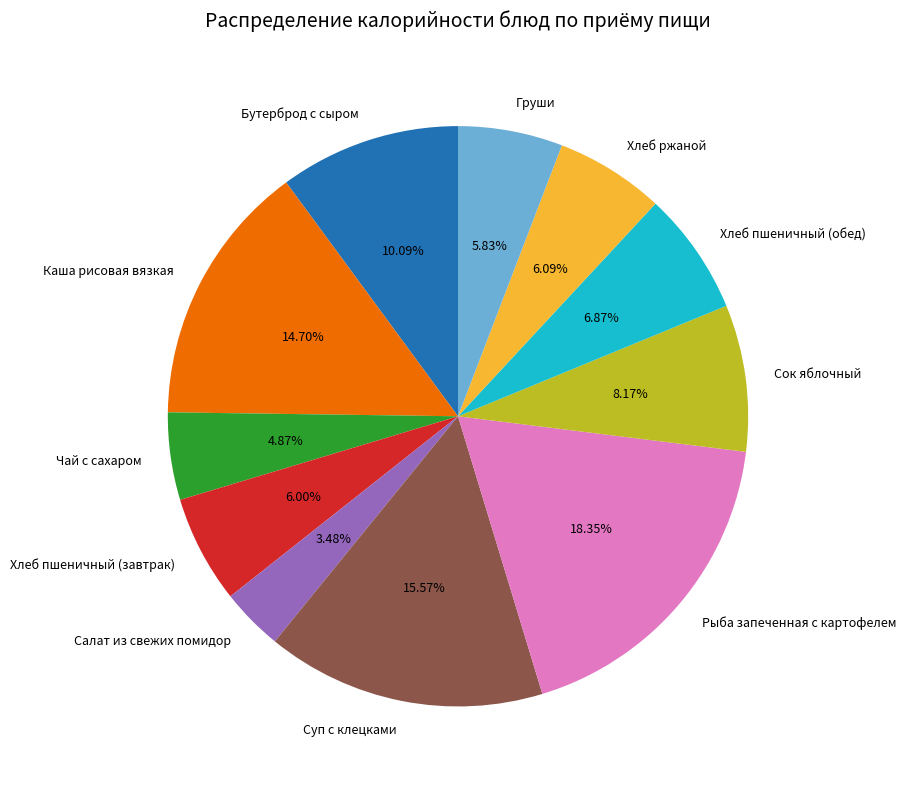

How many slices are in this pie chart?

11